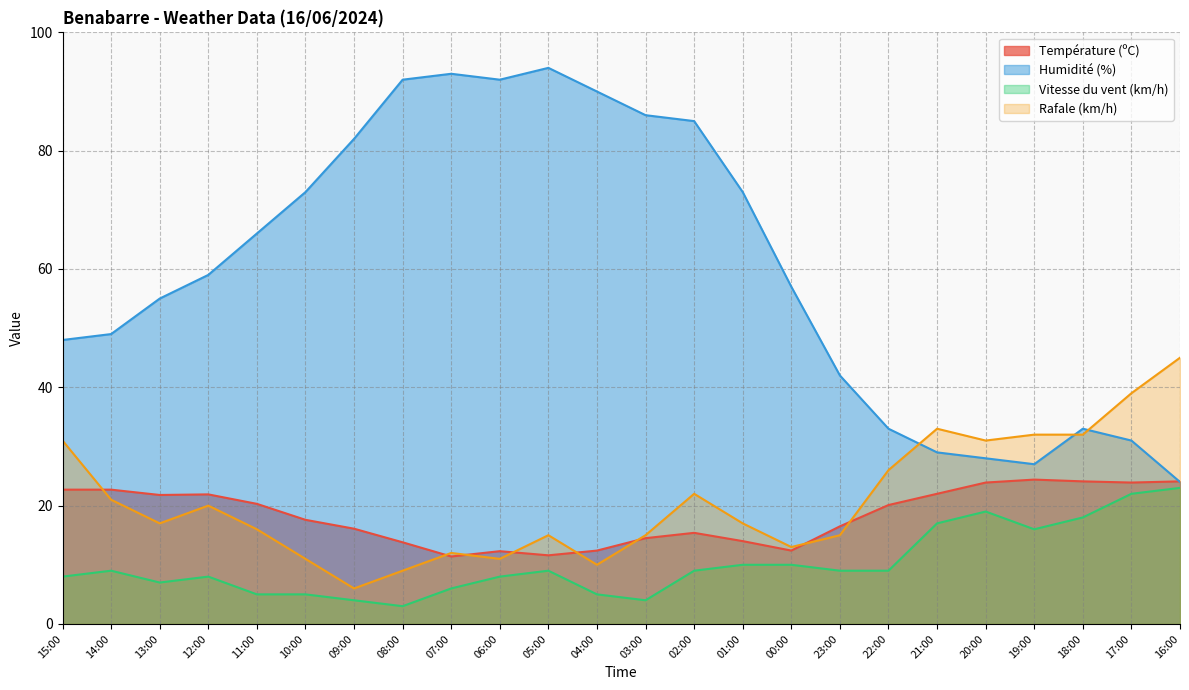

Does the chart display data point markers on the line(s)?

No